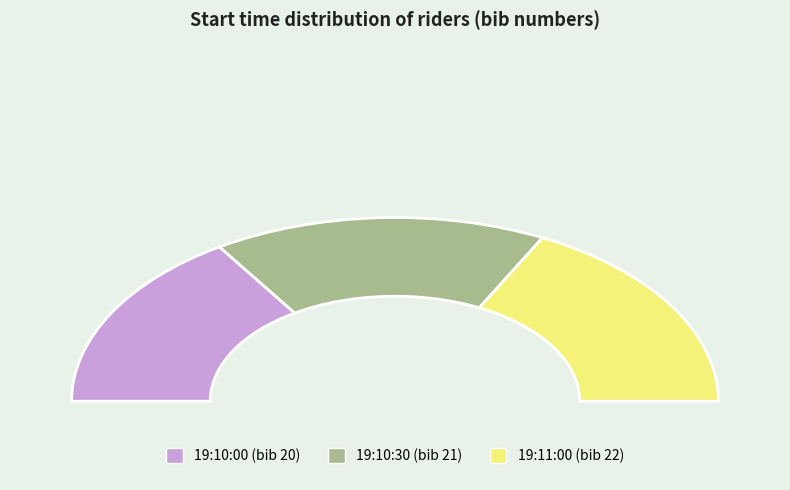

The 19:11:00 slice represents 35% of the pie. True or false?

True